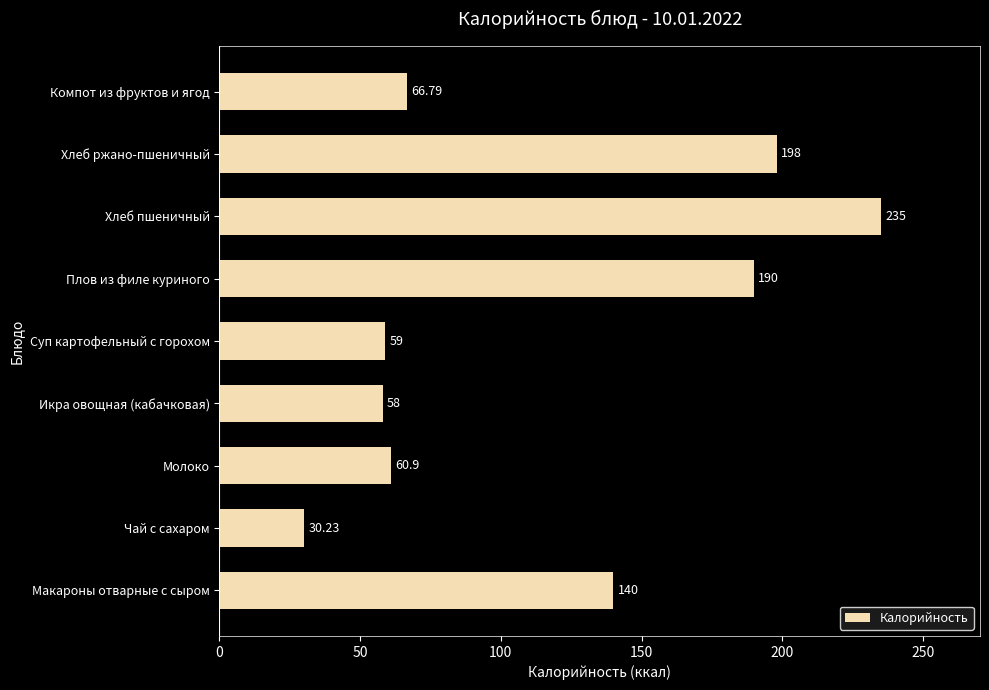

Which category has the lowest value across all series?

Чай с сахаром